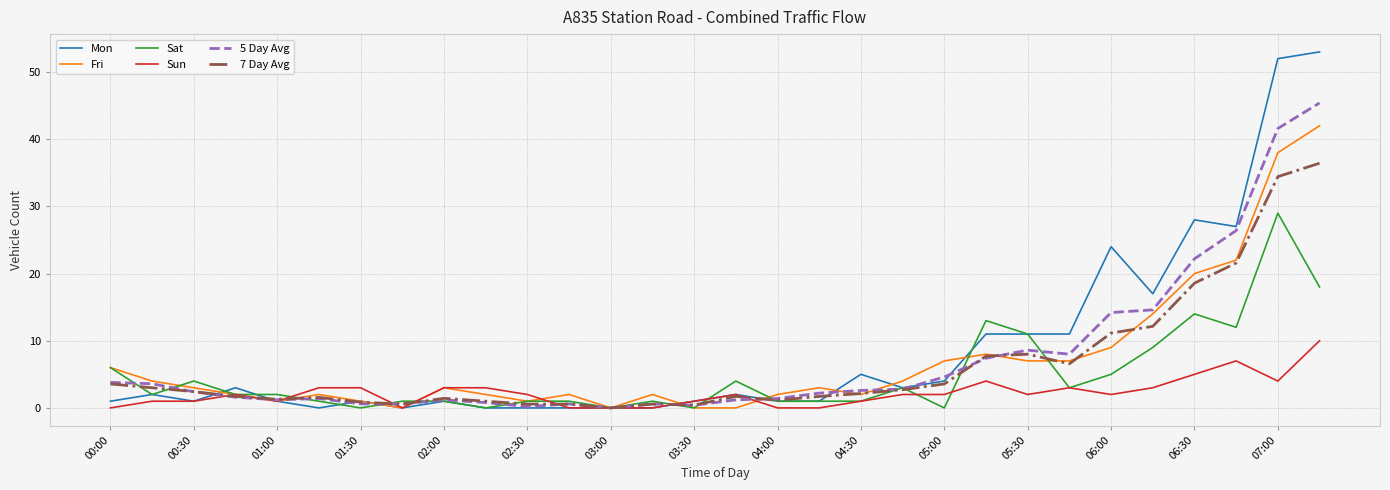

What is the maximum value shown in the chart?

53.0